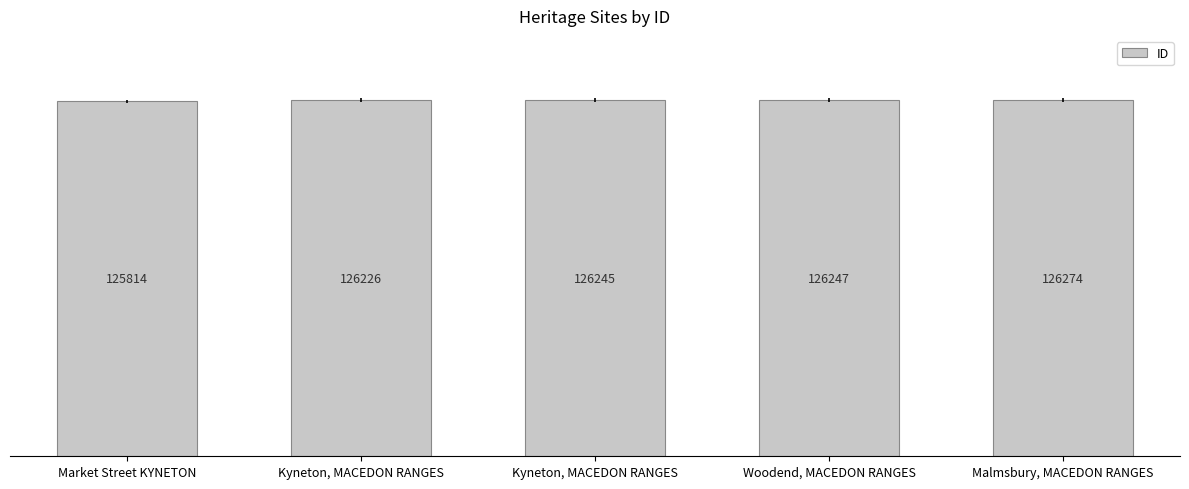

What is the smallest value displayed?

125814